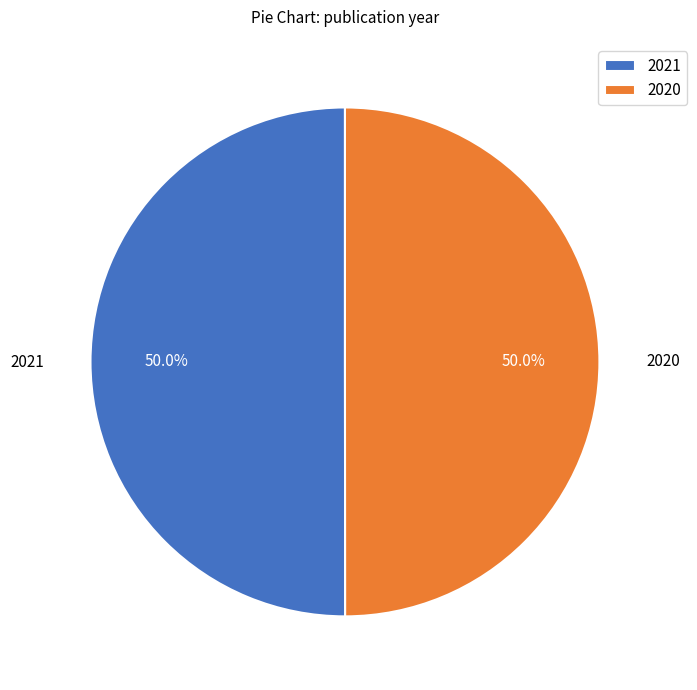

What is the ratio of the value at 2020 to the value at 2021?

1.0